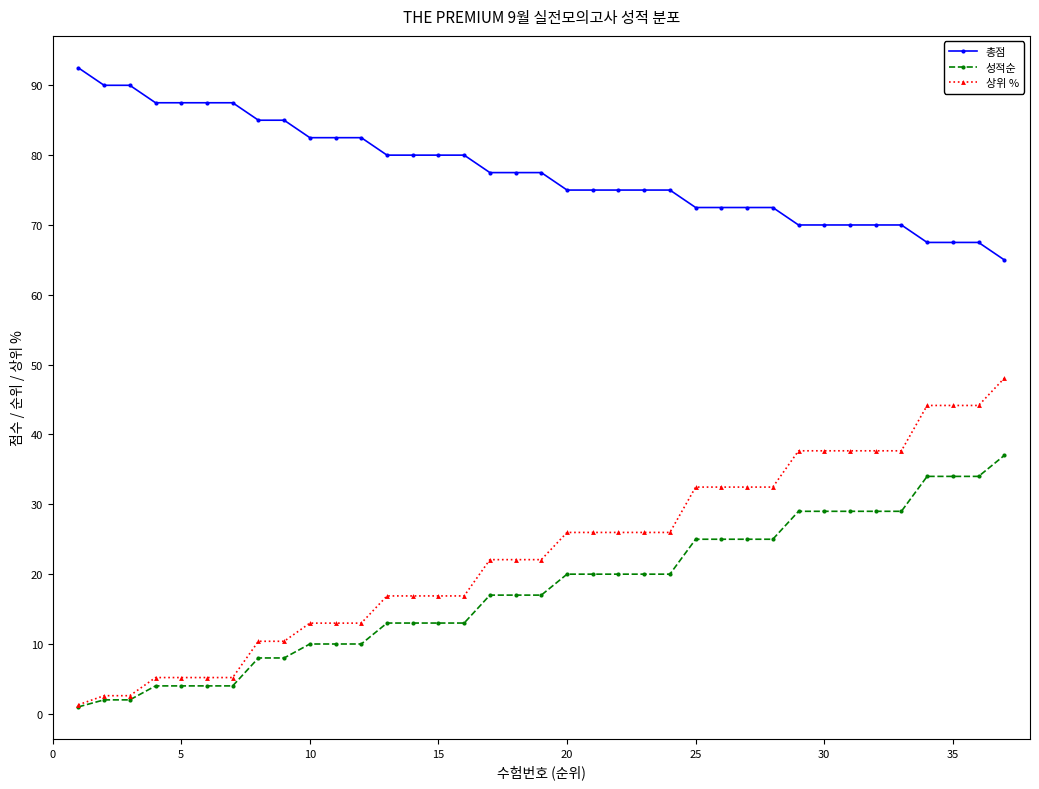

Which series has the widest spread of values?

상위 %